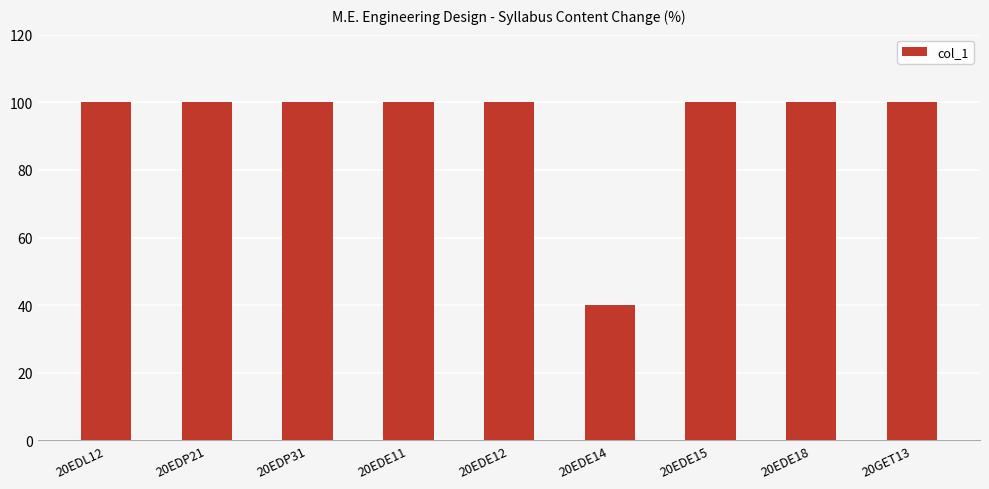

The chart shows a value of 100 at 20EDL12. True or false?

True